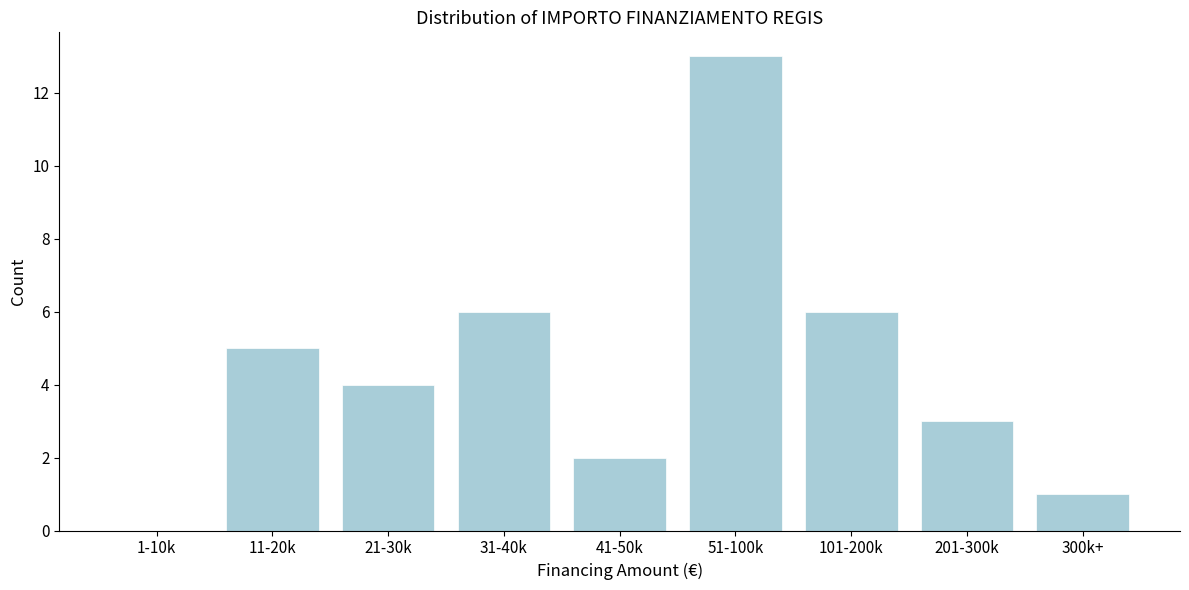

Reading left to right, extract all data points from this chart.

1-10k=0	11-20k=5	21-30k=4	31-40k=6	41-50k=2	51-100k=13	101-200k=6	201-300k=3	300k+=1